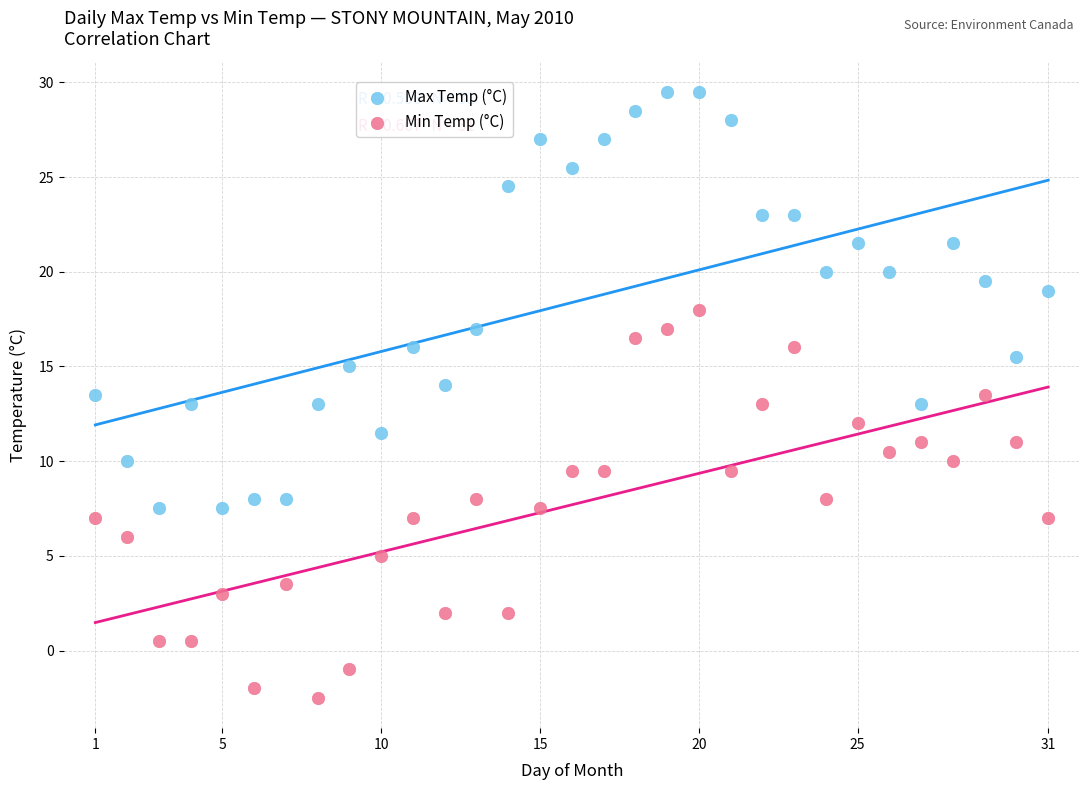

What is the X range (max minus min) for the scatter plot?

30.0